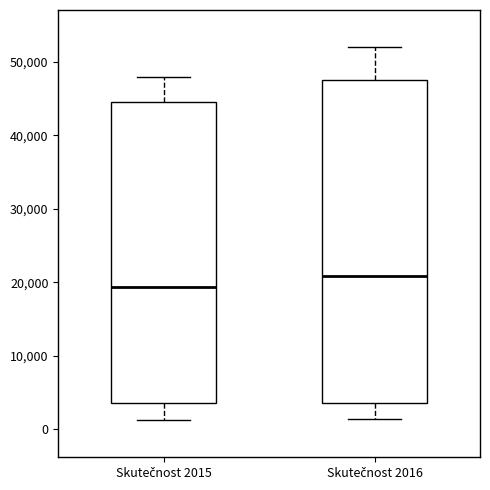

Which box is the tallest, from its lower edge to its upper edge?

Skutečnost 2016